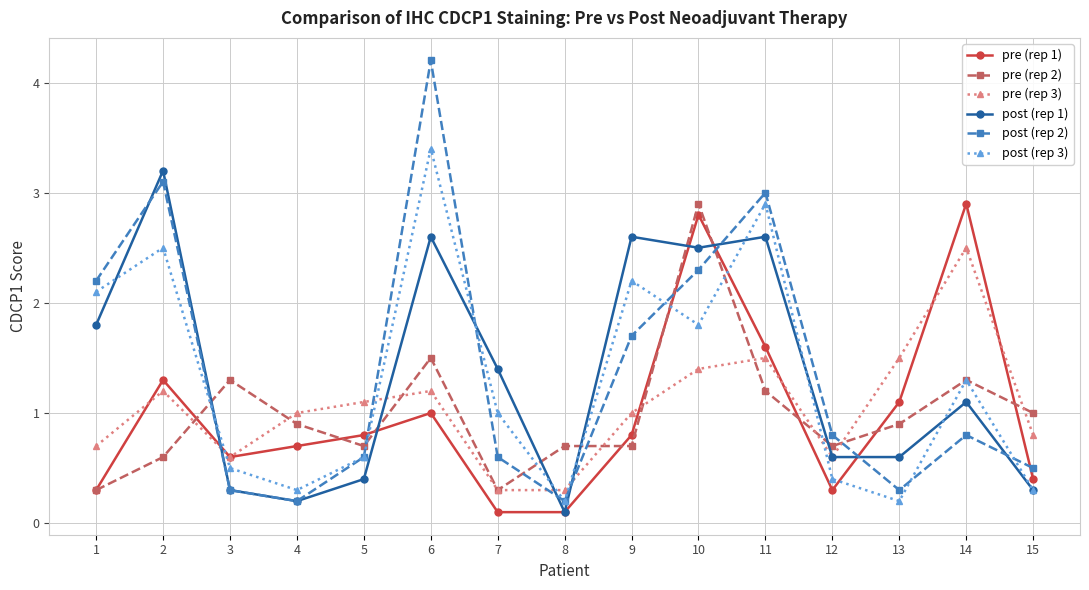

What is the difference between the maximum and second lowest values in the post (rep 1) series?

3.0